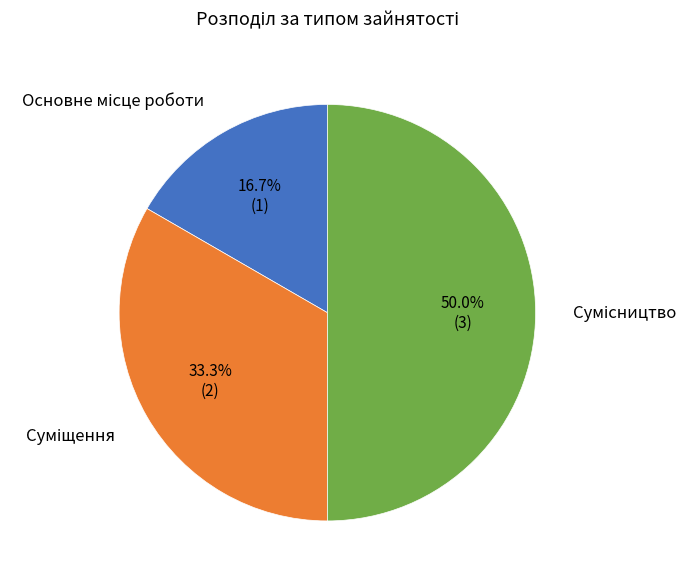

Count the number of slices in the pie.

3